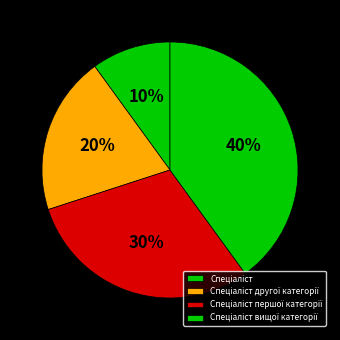

To the nearest percent, what portion does Спеціаліст першої категорії represent?

30%